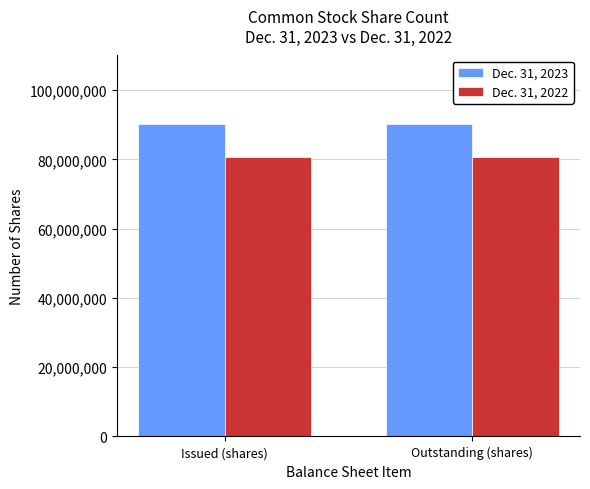

What is the value of the Dec. 31, 2022 bar at the 1st from the left?

80752290